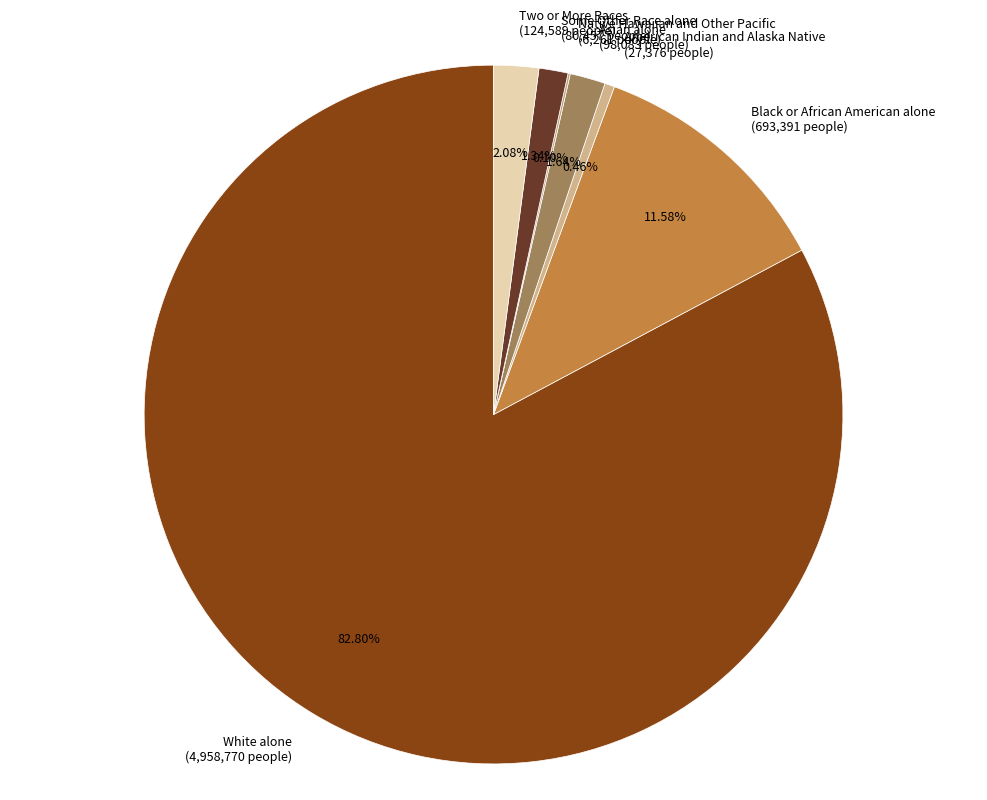

Is the sum of Black or African American alone and Asian alone greater than half?

No